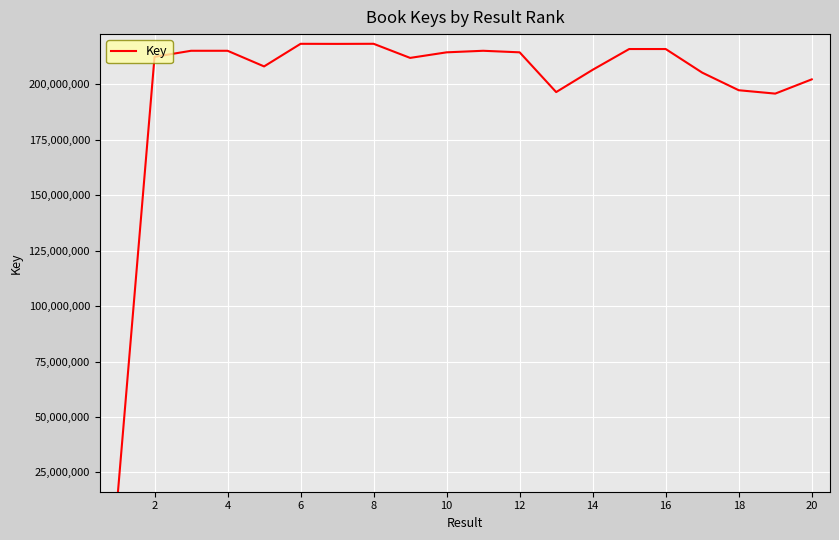

What is the difference between the maximum and minimum values?

201714389